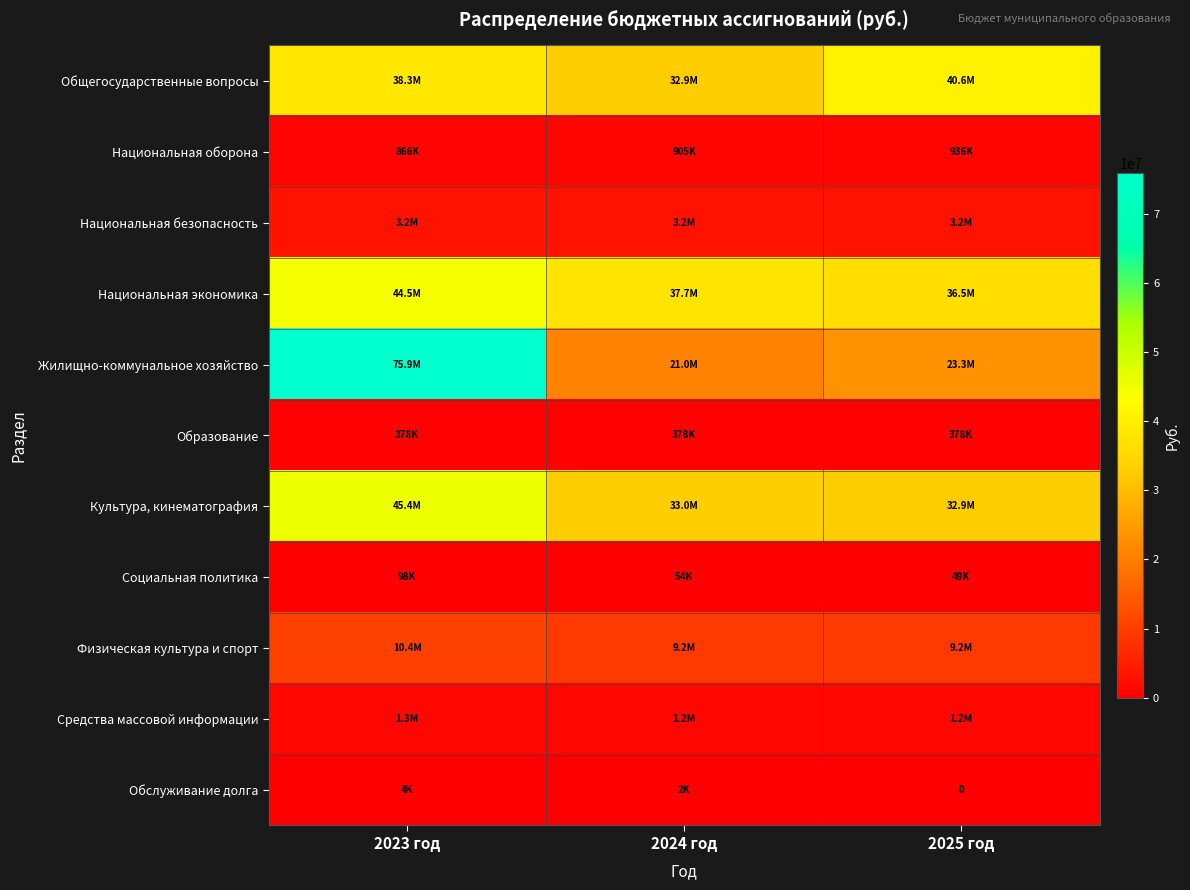

What is the difference between the maximum and minimum values in the Культура, кинематография series?

12488191.8